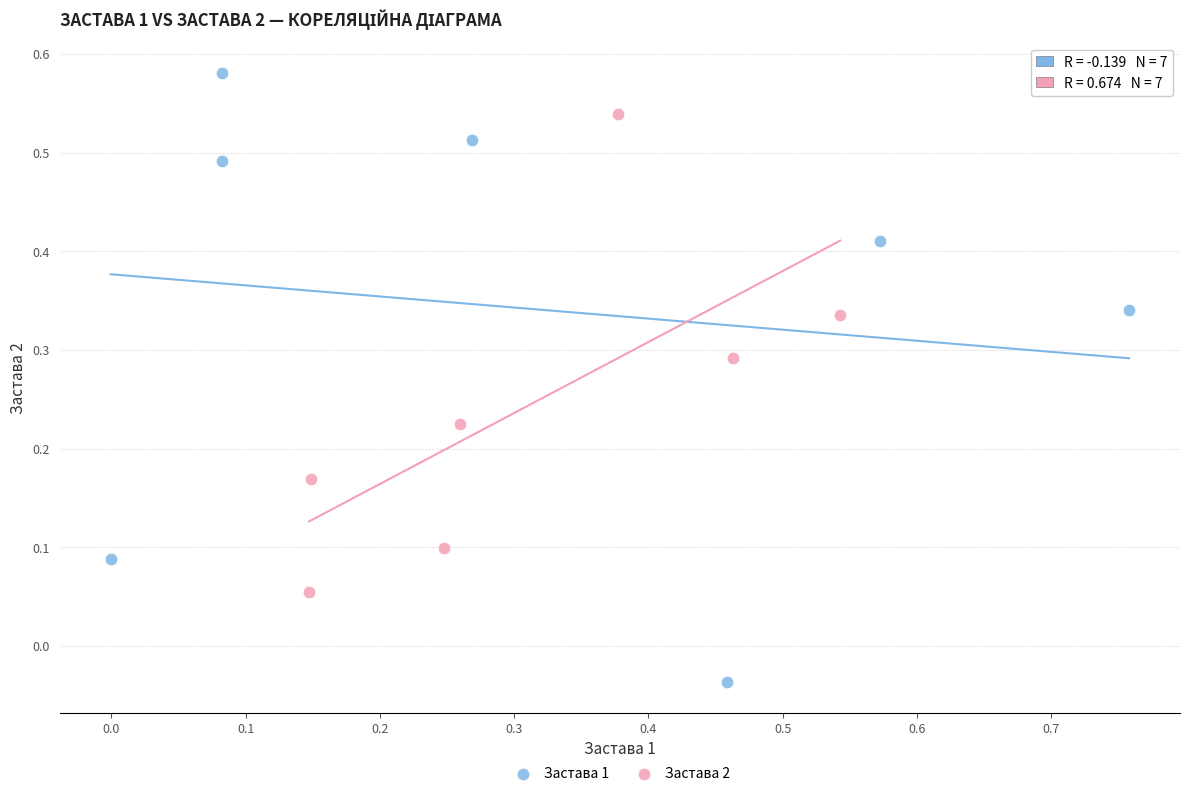

Which series reaches the minimum Y coordinate?

Застава 1